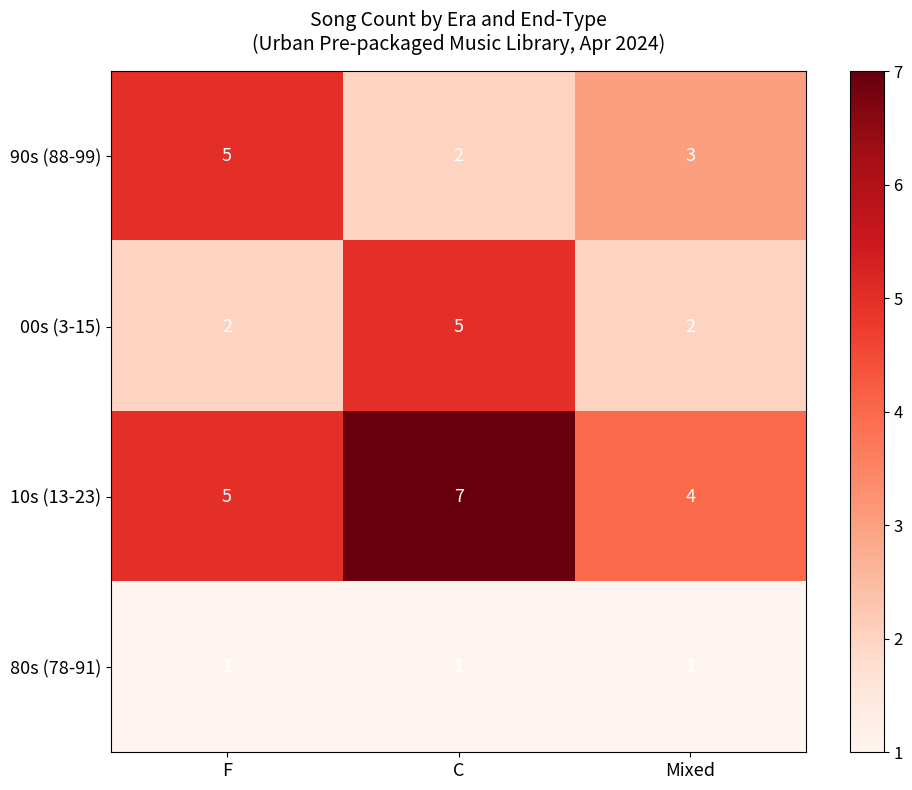

What is the total value across all series at F?

13